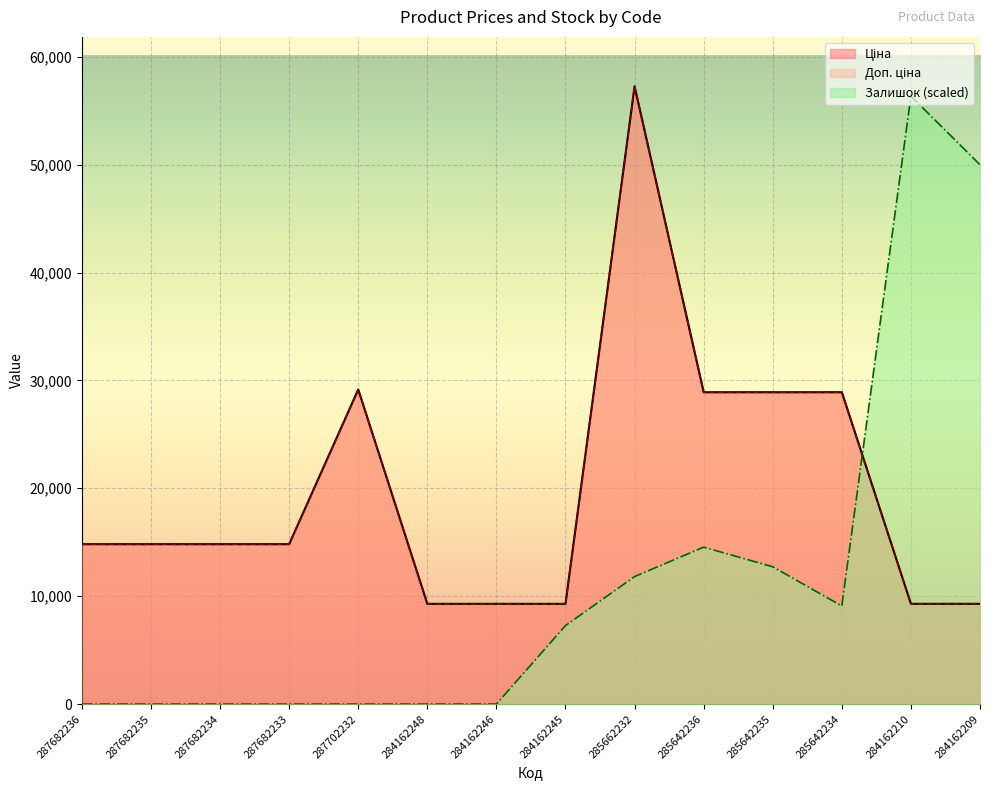

Which label corresponds to the smallest value in the chart?

287682236